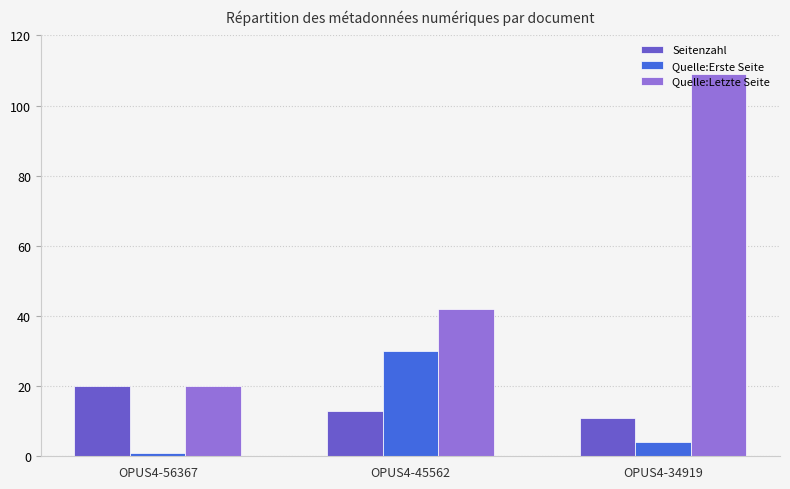

The Quelle:Letzte Seite series shows 61 at OPUS4-45562. True or false?

False